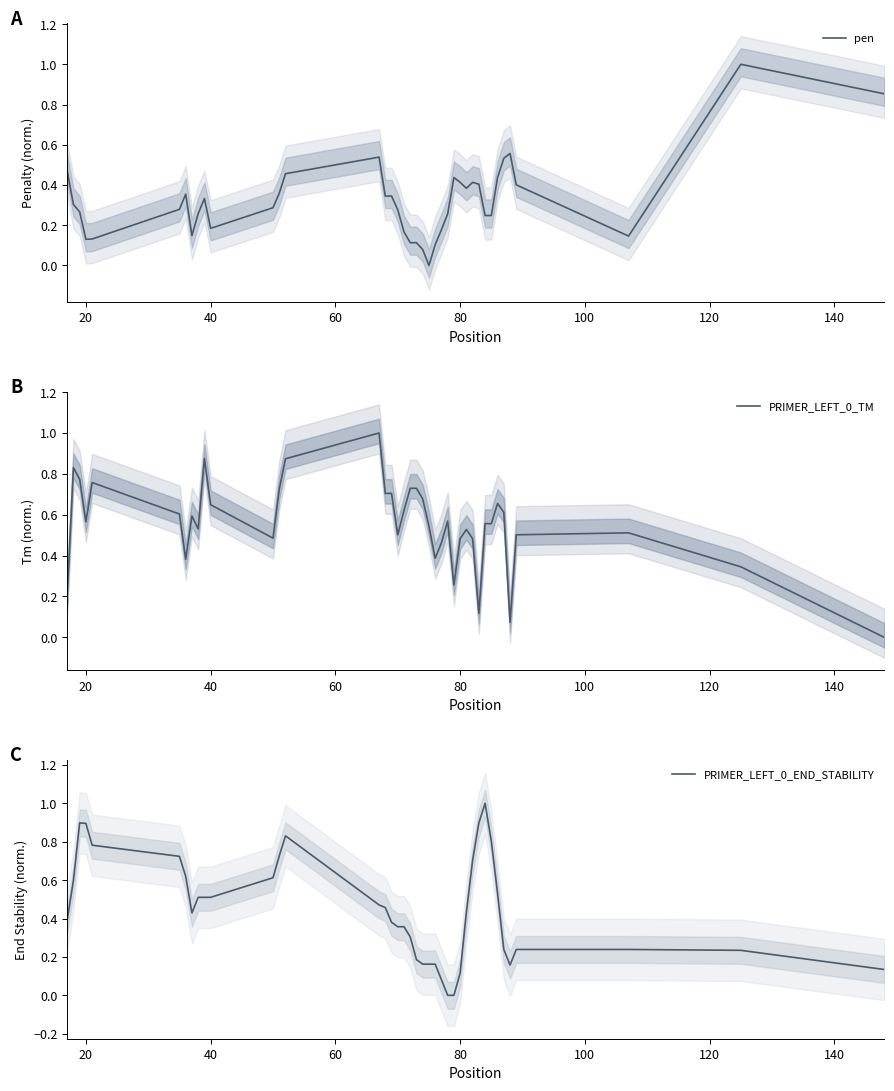

How many interior local peaks does the PRIMER_LEFT_0_END_STABILITY series have?

3